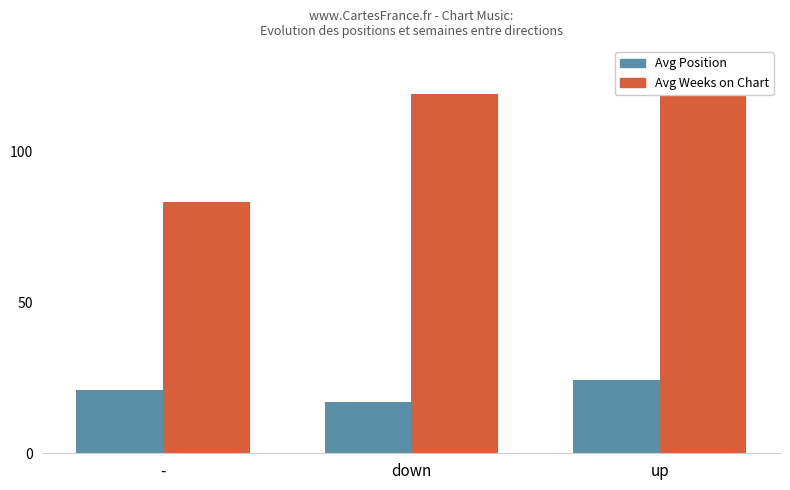

What is the difference between the maximum and minimum values in the Avg Position series?

7.4